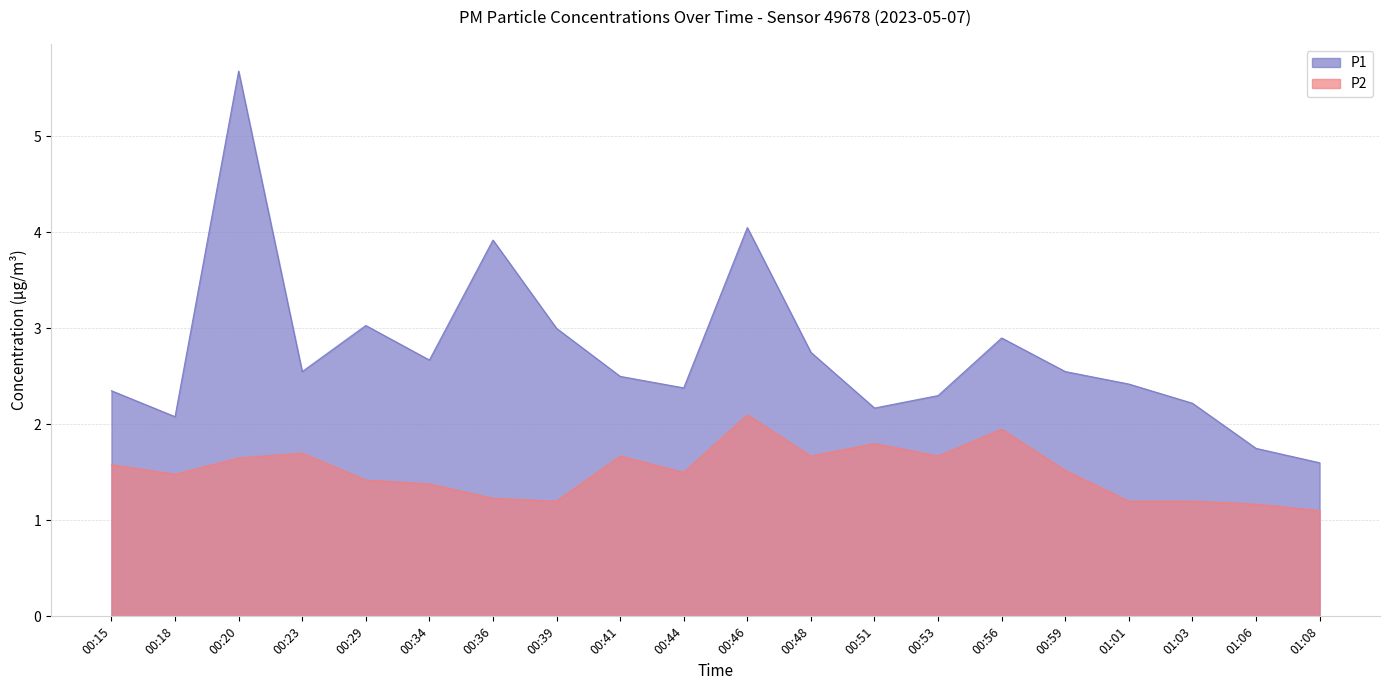

At how many categories does at least one series exceed 2?

18